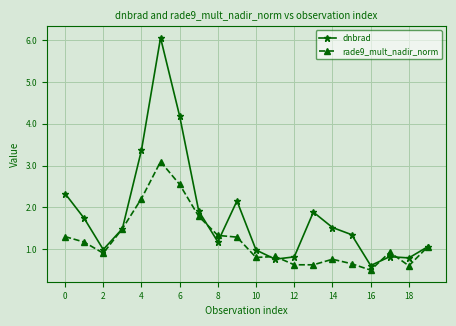

True or false: rade9_mult_nadir_norm has more than 0 interior local peaks.

True